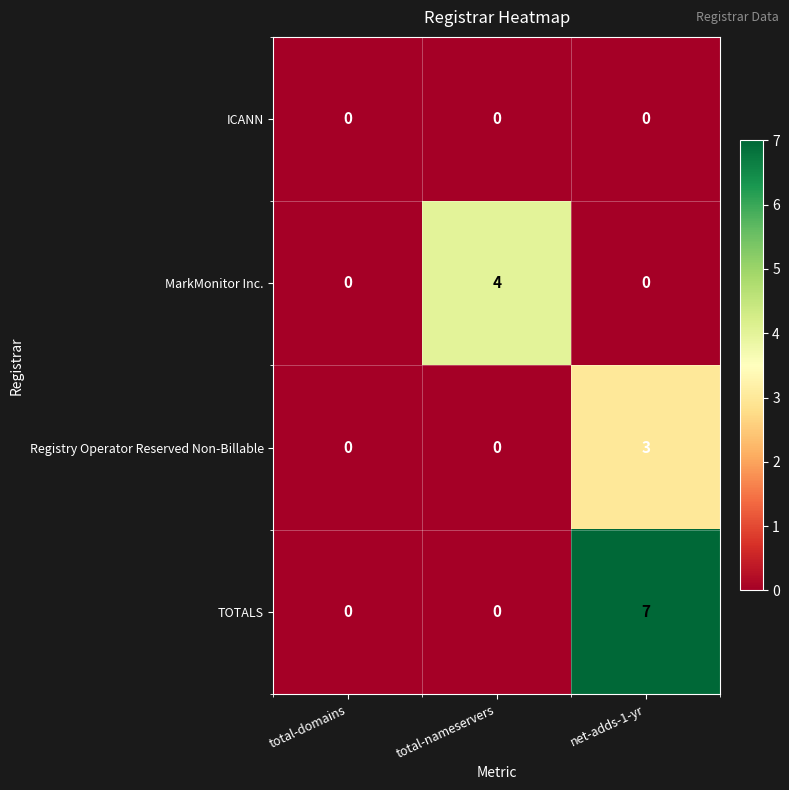

Count the number of categories in the chart.

3